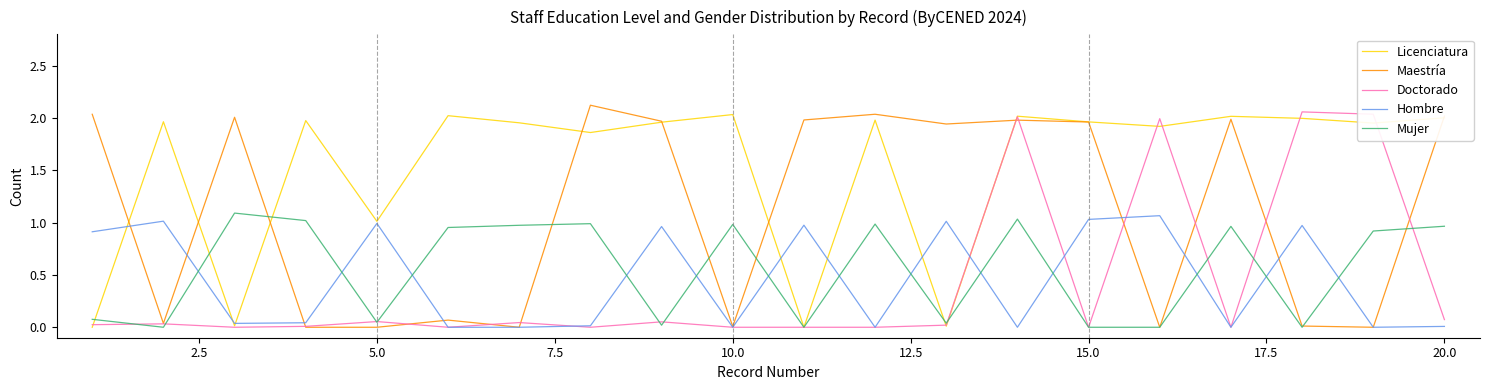

Does the chart have visible grid lines?

No